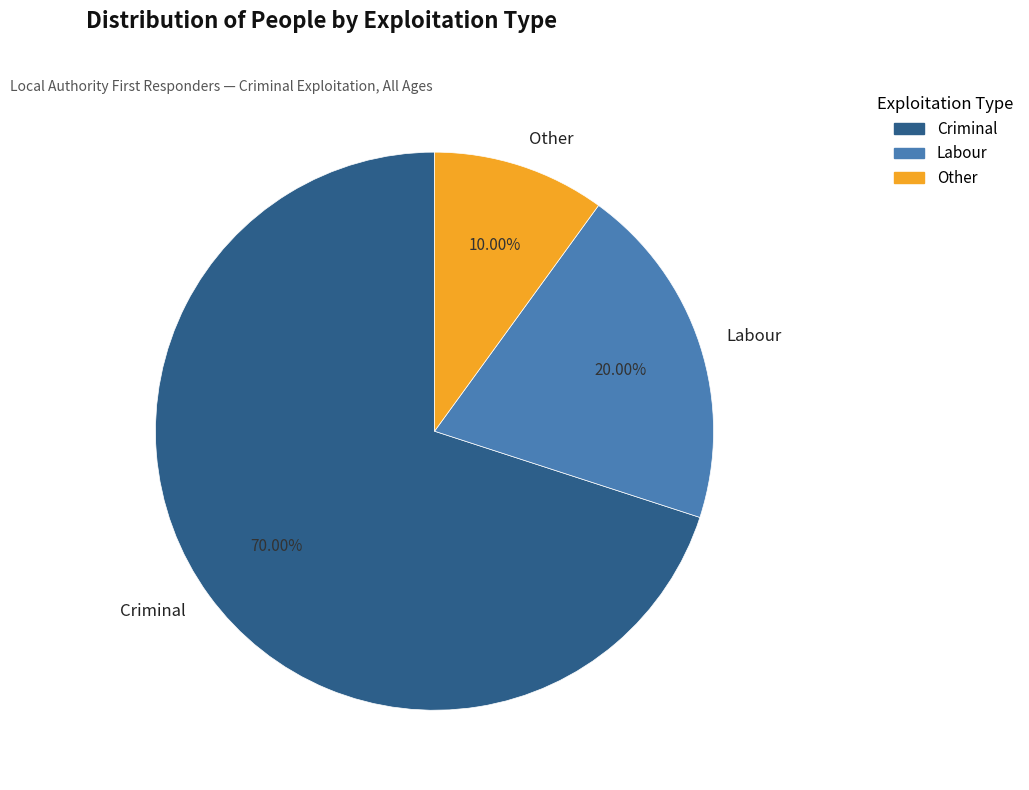

Is the sum of Criminal and Labour greater than half?

Yes